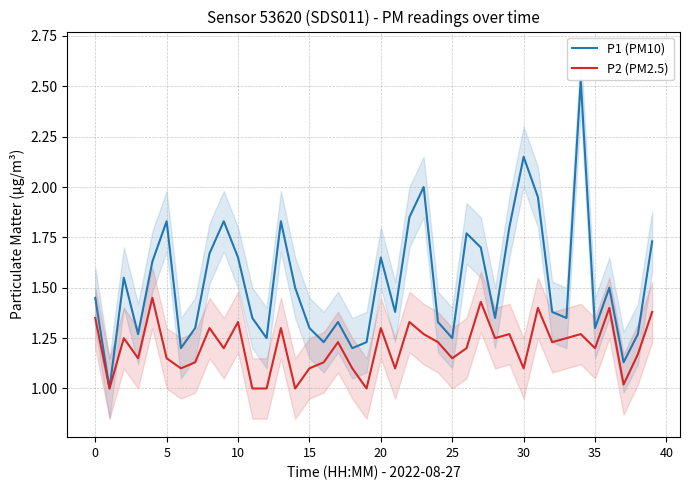

What is the minimum value shown in the chart?

1.0